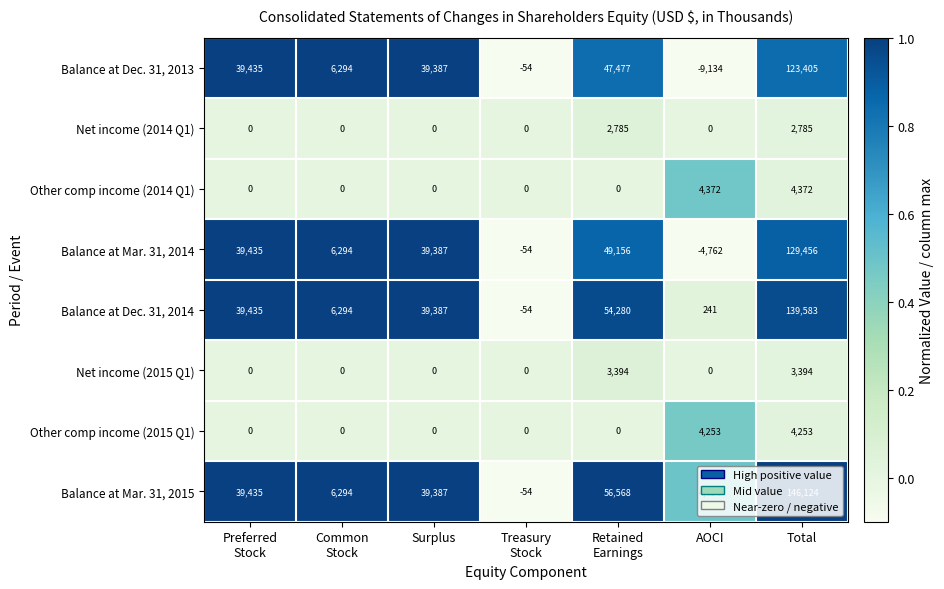

Which series has the largest total across all categories?

Balance at Mar. 31, 2015